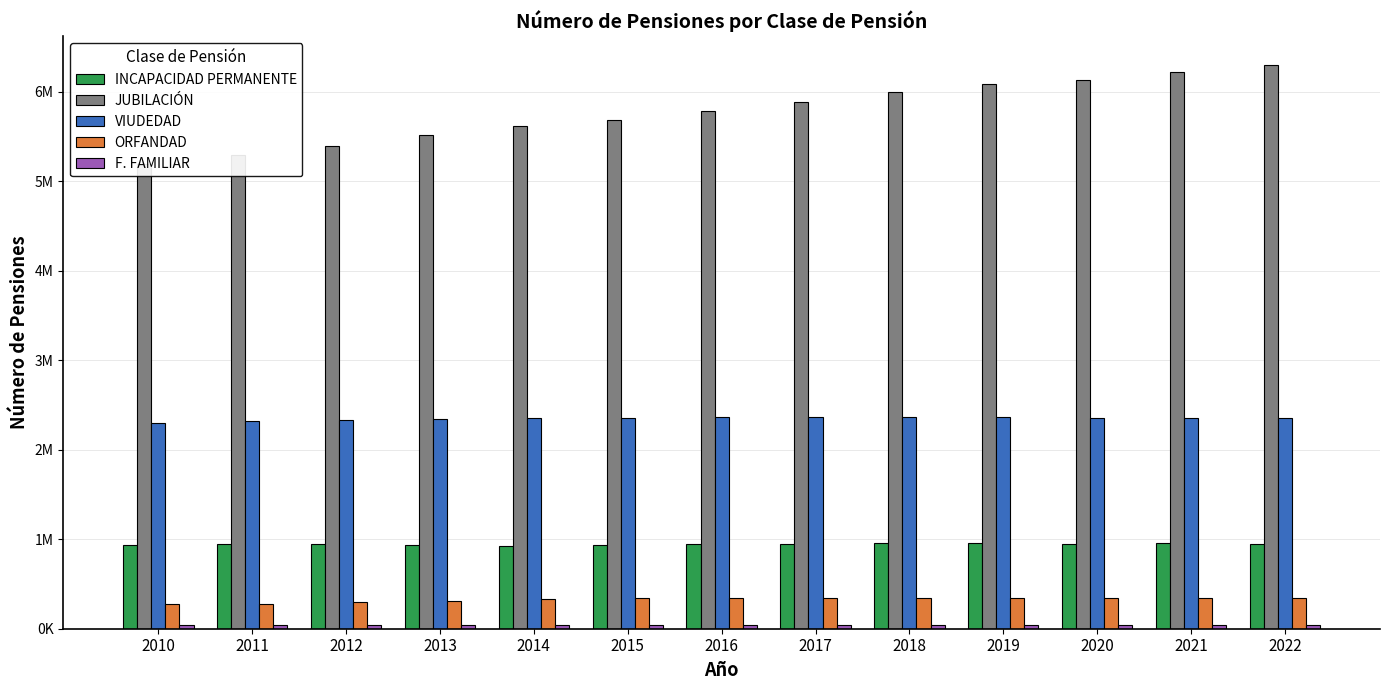

Between 2010 and 2011, which series saw the biggest shift?

JUBILACIÓN